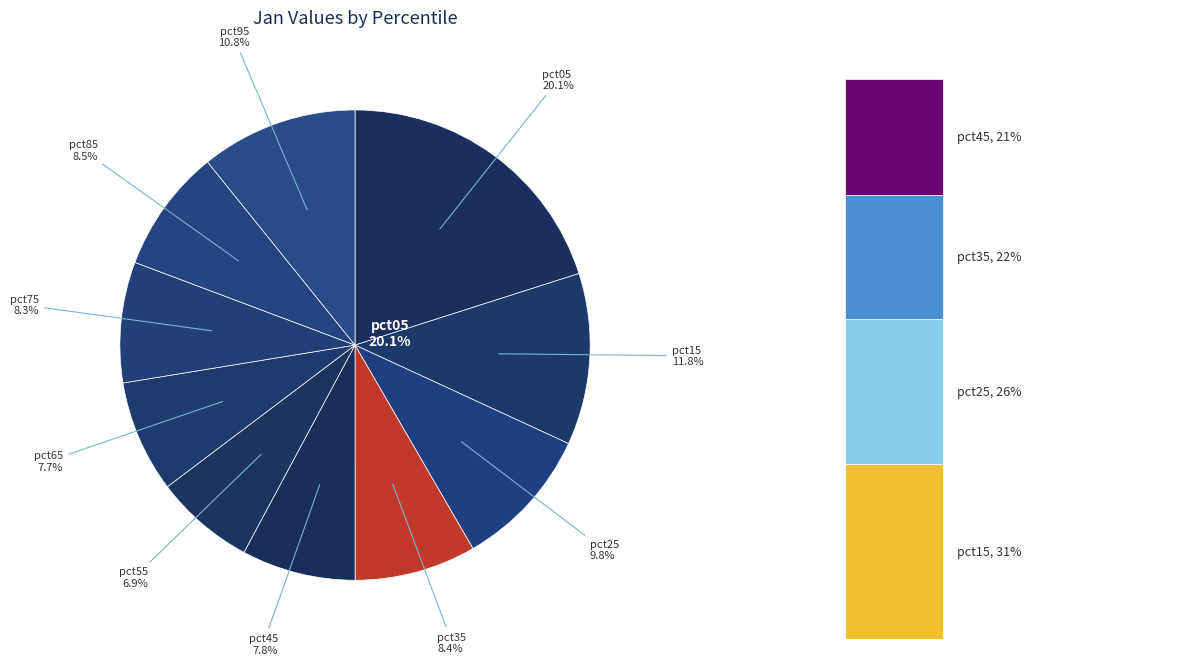

True or false: pct15 accounts for 3% of the total.

False